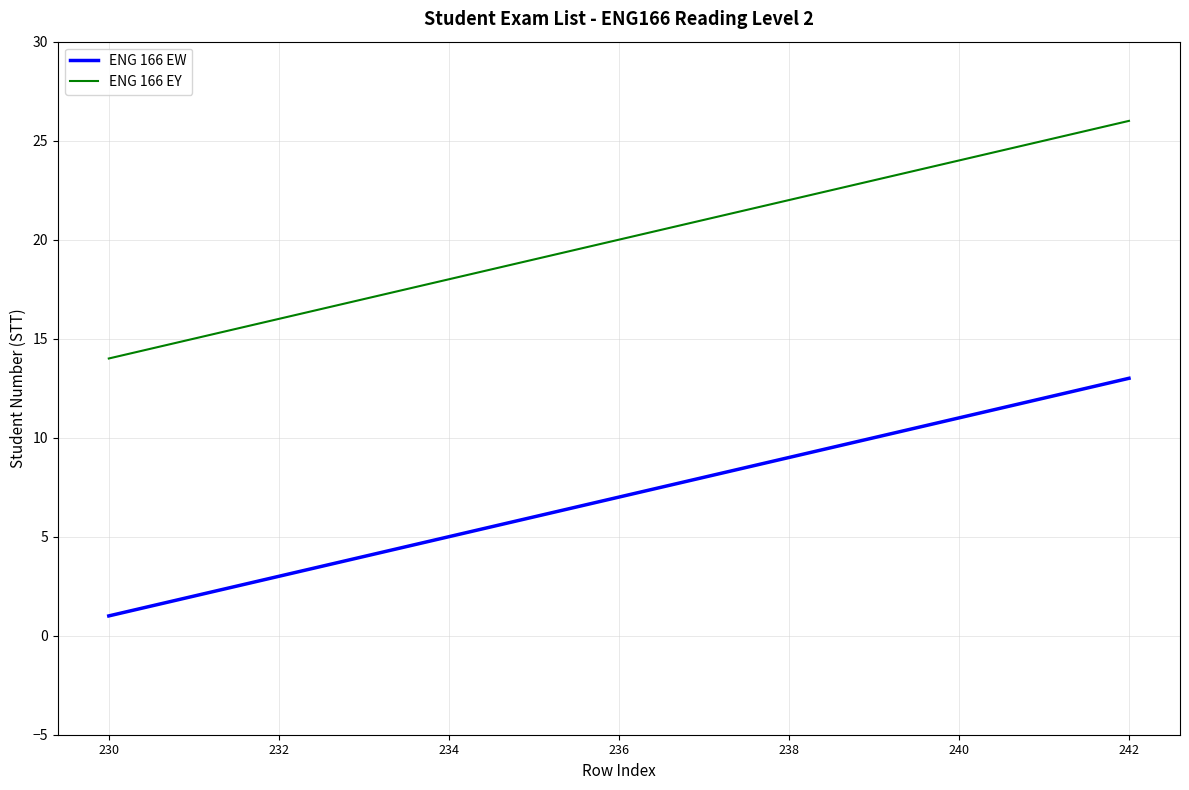

Rank the series by their maximum value, from lowest to highest.

ENG 166 EW, ENG 166 EY